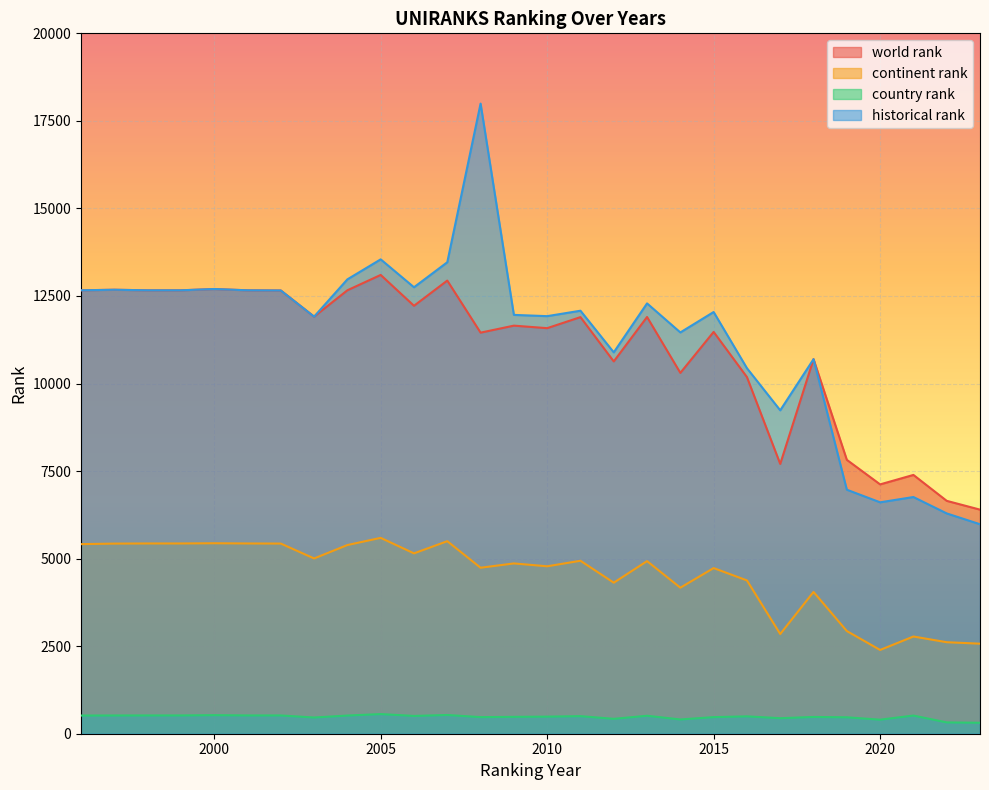

Which series has the widest spread of values?

historical rank